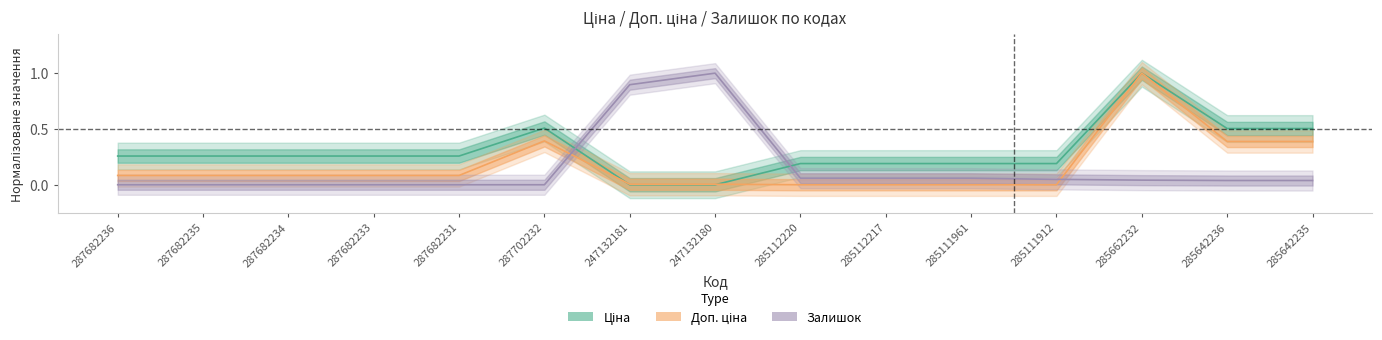

Reading left to right, what are all the values shown in this chart?

Ціна: 287682236=0.3	287682235=0.3	287682234=0.3	287682233=0.3	287682231=0.3	287702232=0.5	247132181=0.0	247132180=0.0	285112220=0.2	285112217=0.2	285111961=0.2	285111912=0.2	285662232=1.0	285642236=0.5	285642235=0.5
Доп. ціна: 287682236=0.1	287682235=0.1	287682234=0.1	287682233=0.1	287682231=0.1	287702232=0.4	247132181=0.0	247132180=0.0	285112220=0.0	285112217=0.0	285111961=0.0	285111912=0.0	285662232=1.0	285642236=0.4	285642235=0.4
Залишок: 287682236=0.0	287682235=0.0	287682234=0.0	287682233=0.0	287682231=0.0	287702232=0.0	247132181=0.9	247132180=1.0	285112220=0.1	285112217=0.1	285111961=0.1	285111912=0.0	285662232=0.0	285642236=0.0	285642235=0.0